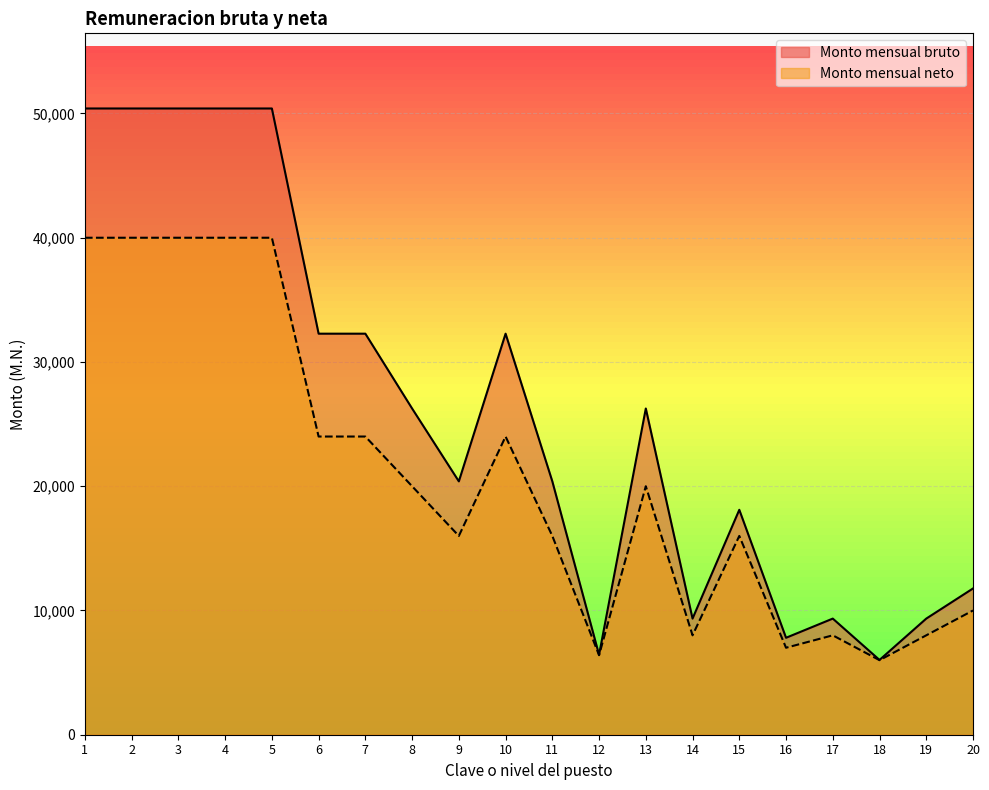

How many series are shown in this chart?

2